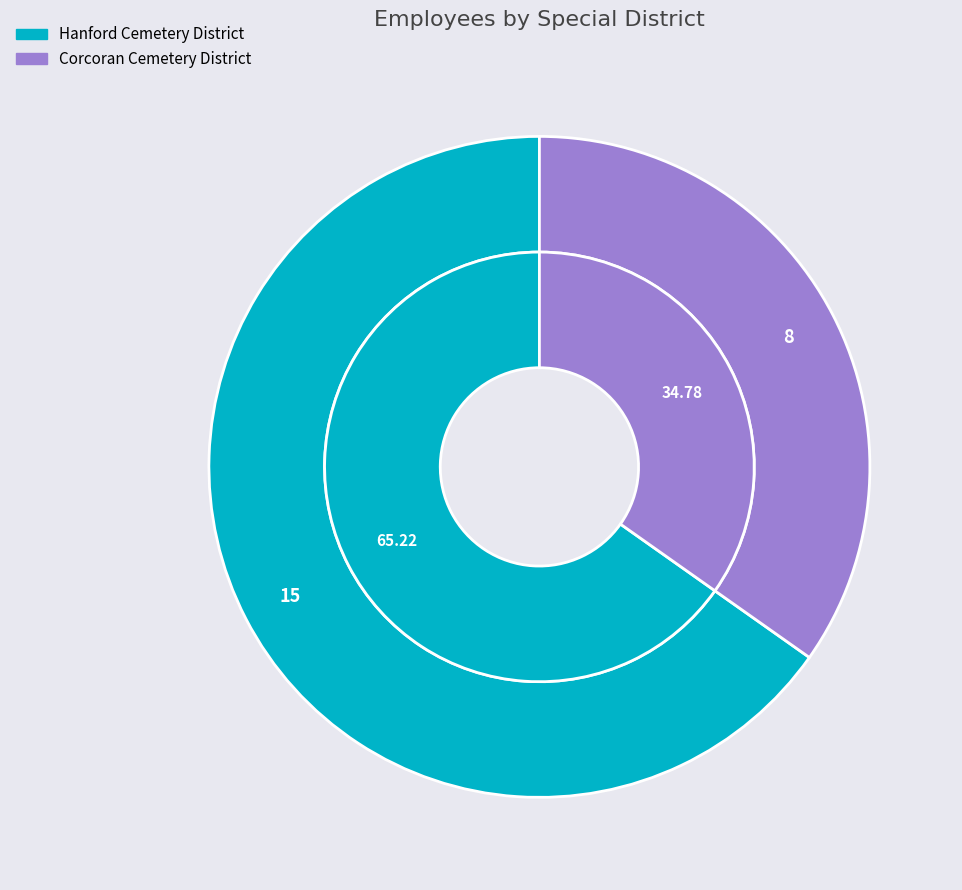

To the nearest percent, what percentage of the pie is Hanford Cemetery District?

65%